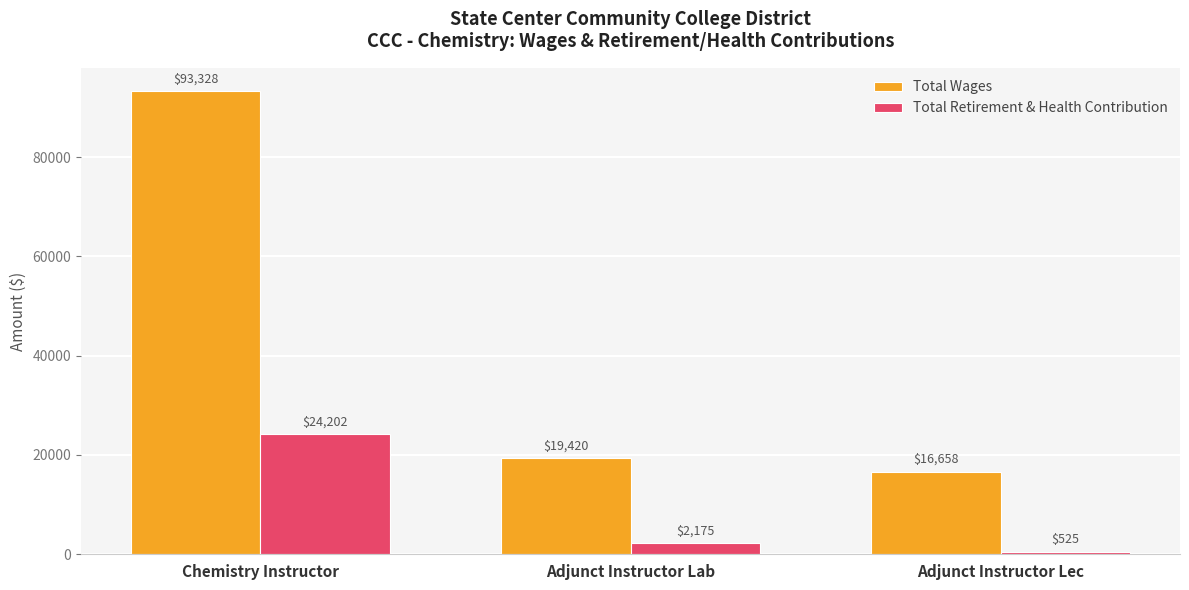

What is the total value across all series at Adjunct Instructor Lab?

21595